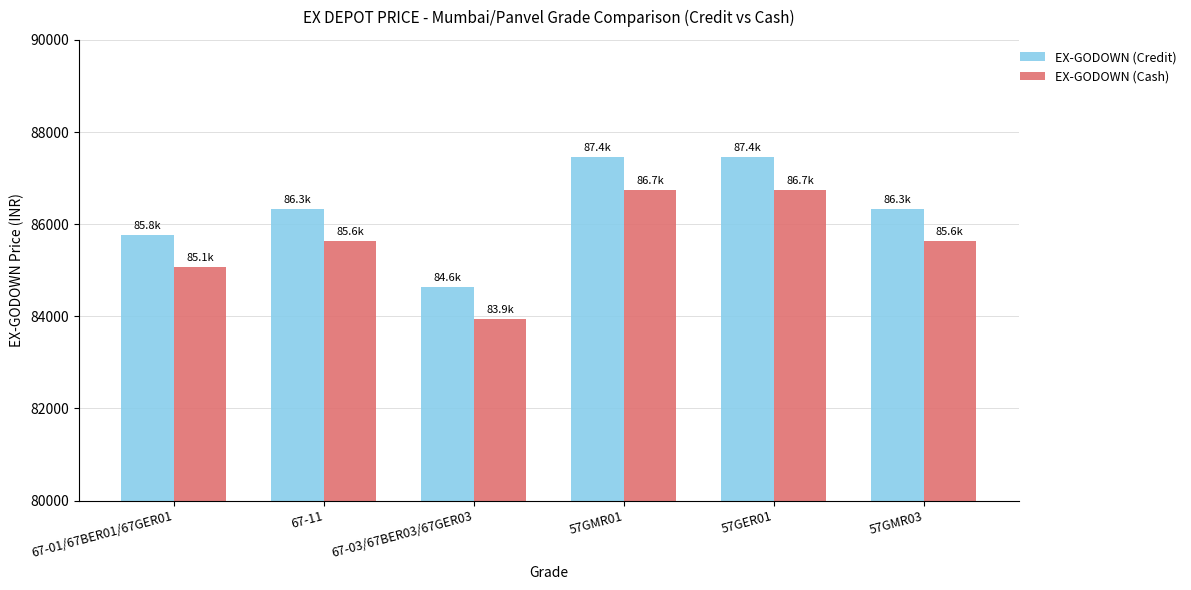

What is the difference between the highest and lowest values at 57GMR03?

700.0